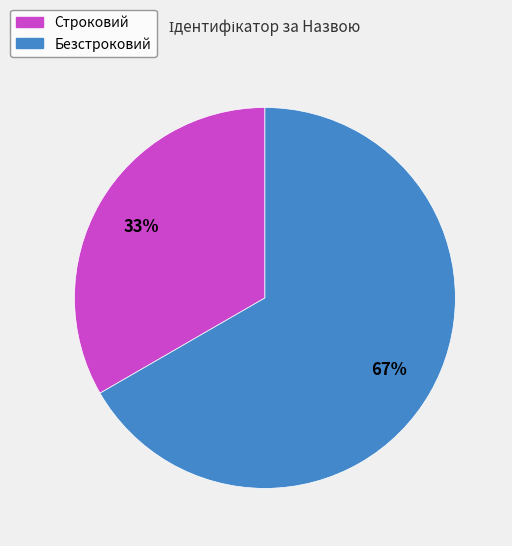

What is the ratio of the value at Строковий to the value at Безстроковий?

0.5